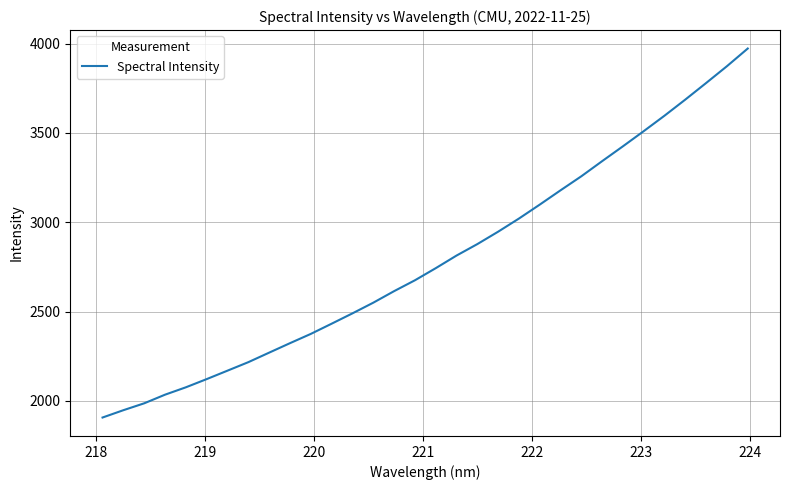

What is the minimum value shown in the chart?

1906.9